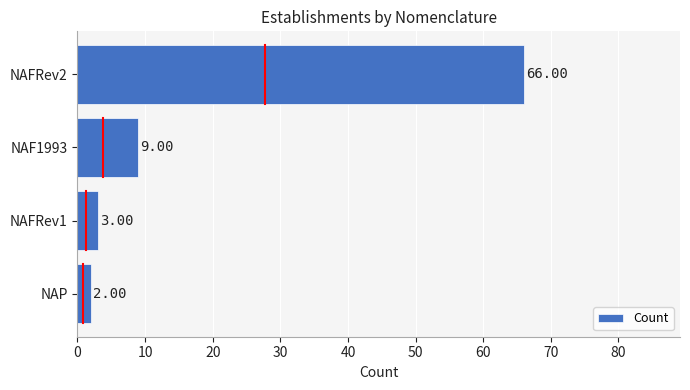

List the labels in order of value, smallest first.

NAP, NAFRev1, NAF1993, NAFRev2